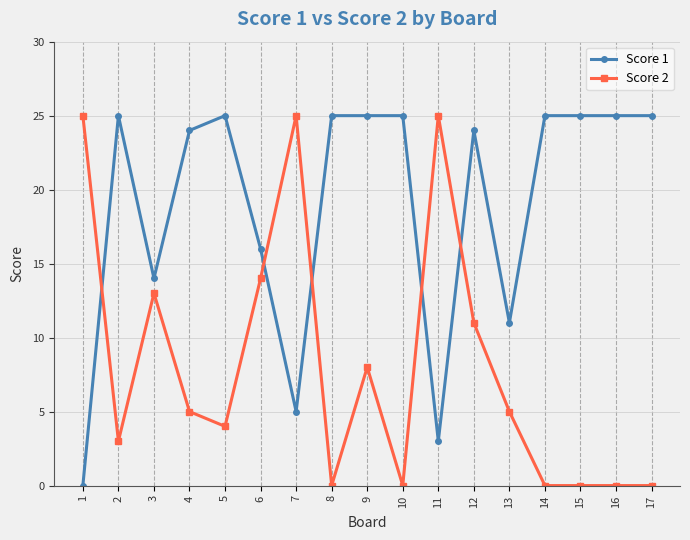

The value of Score 2 at 14 is 0. True or false?

True